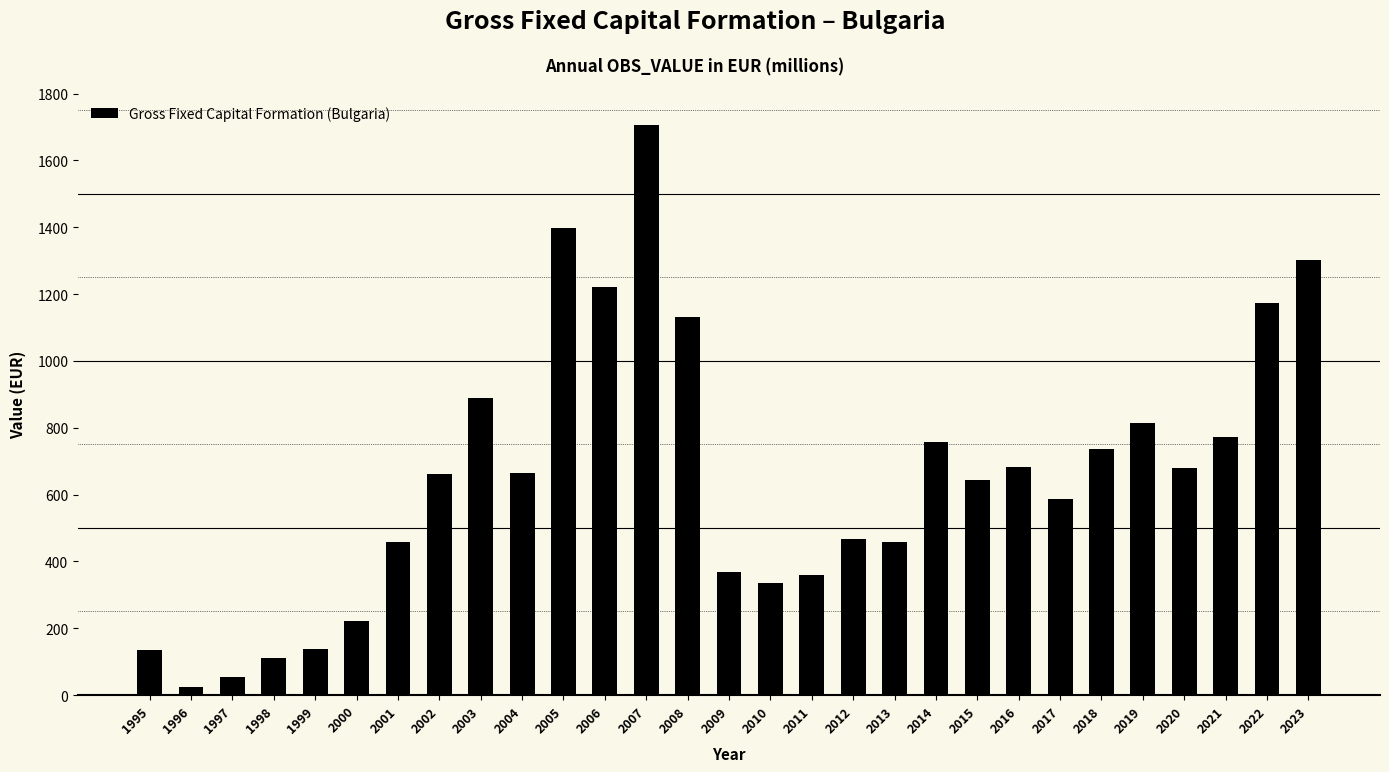

Which has a higher value, 2000 or 2012?

2012